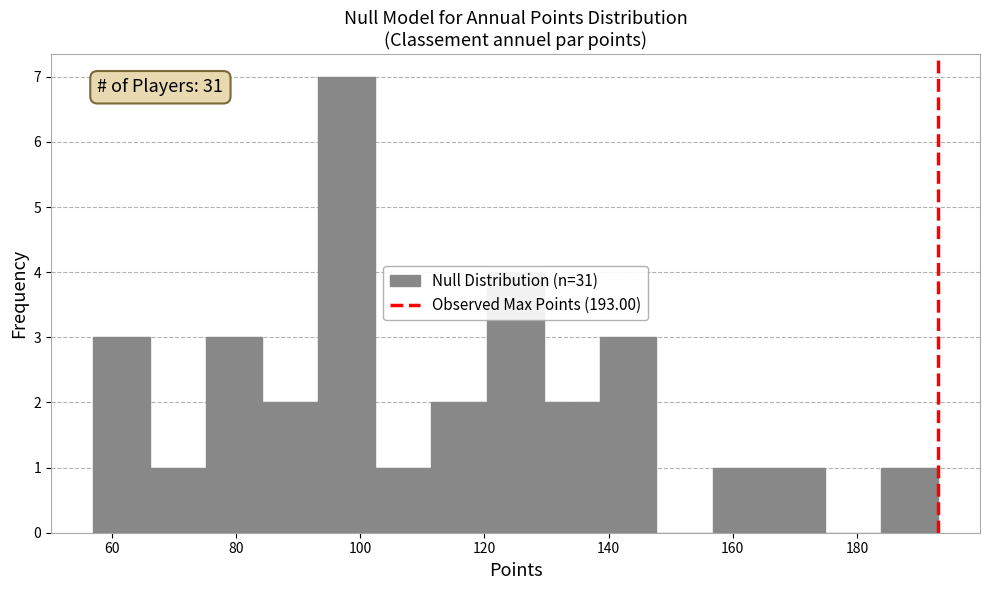

Over which range of the x-axis is the bar tallest?

94 to 102